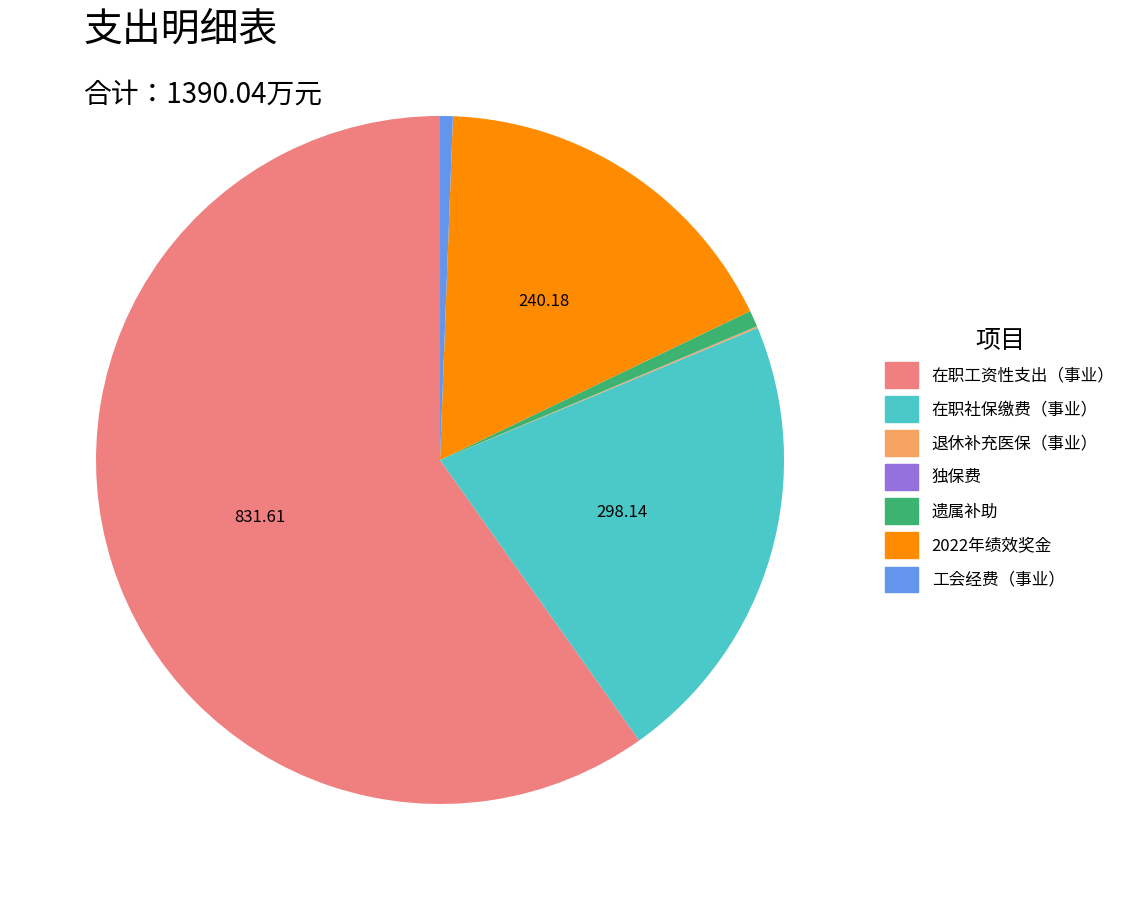

Which category has the biggest portion of the pie?

在职工资性支出（事业）